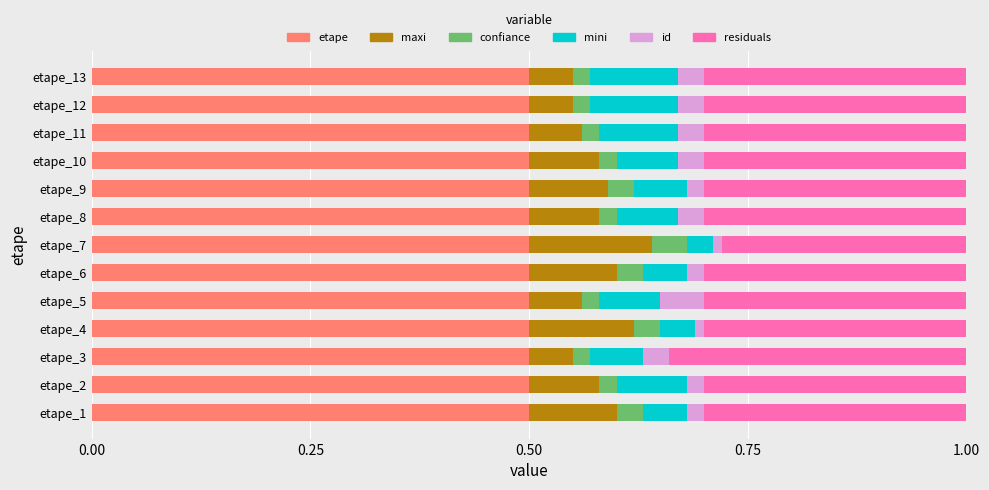

True or false: etape has a value of 0.5 at etape_1.

True